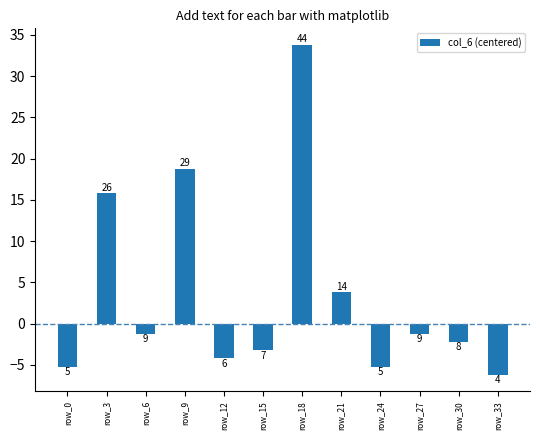

Read the value at row_12.

-4.2